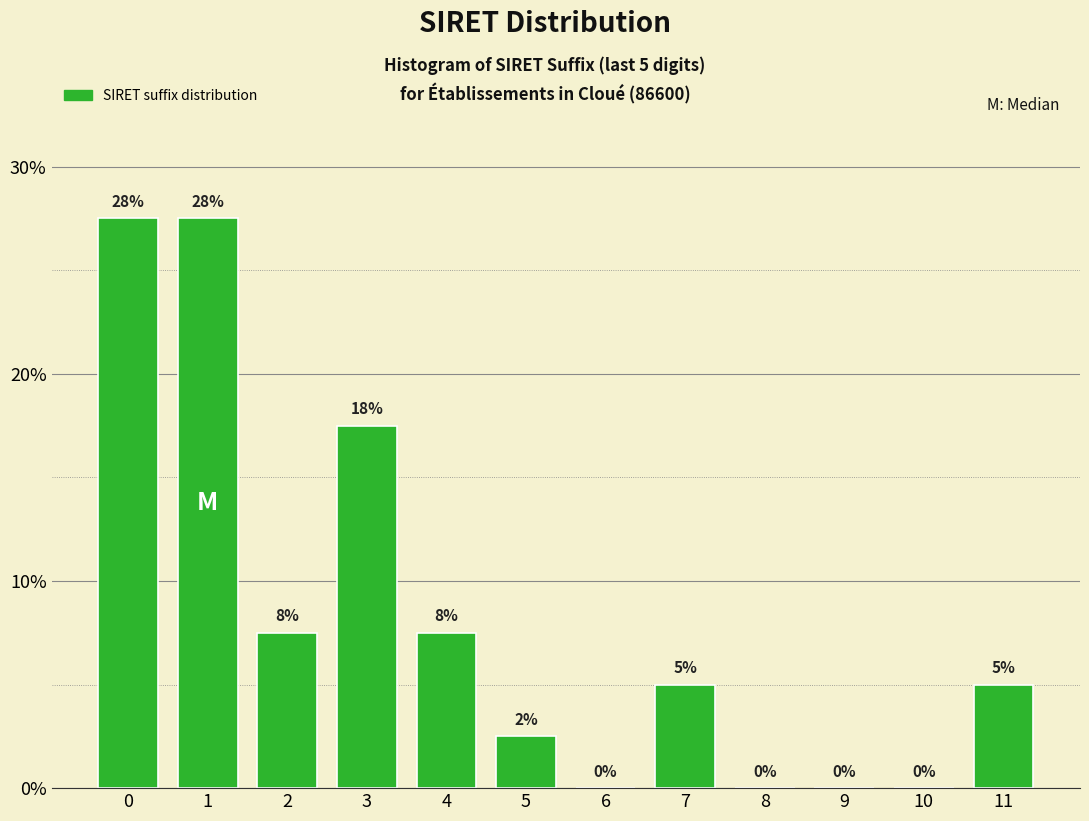

At which label is the value closest to 13?

3